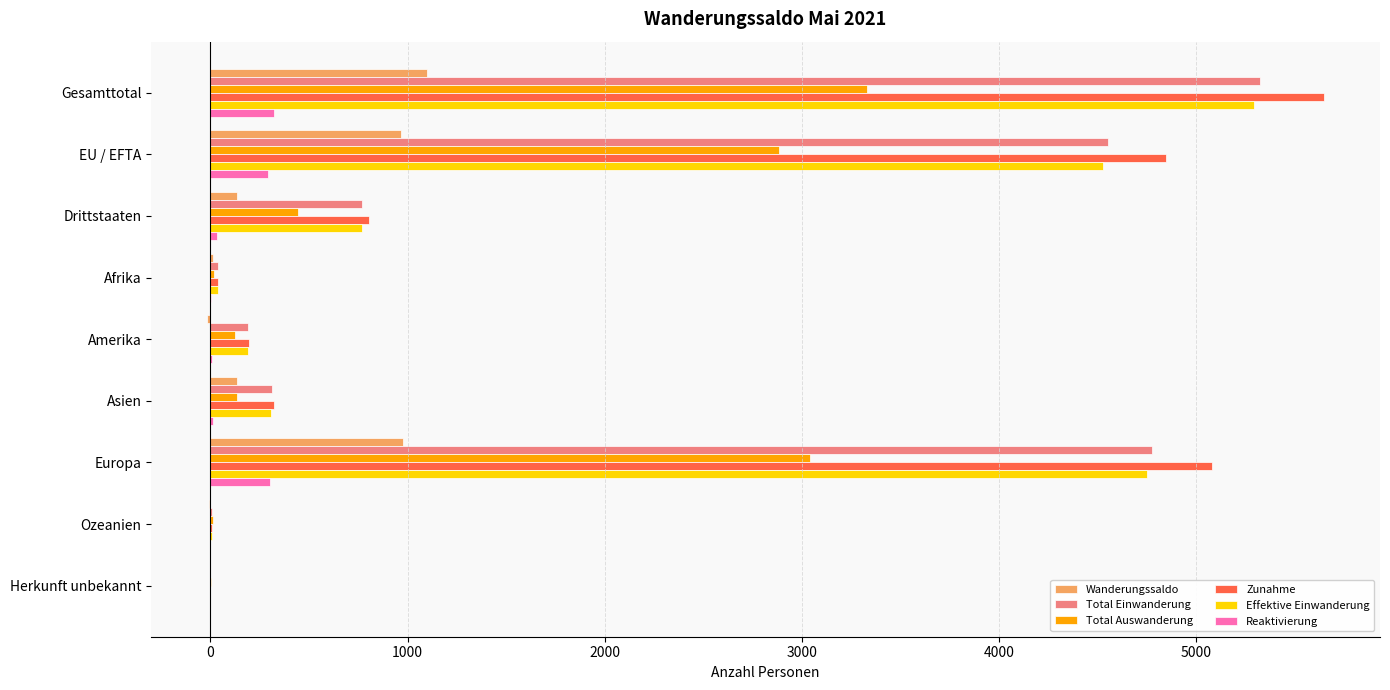

Is the value of Effektive Einwanderung at Gesamttotal greater than the value of Total Auswanderung at Gesamttotal?

Yes